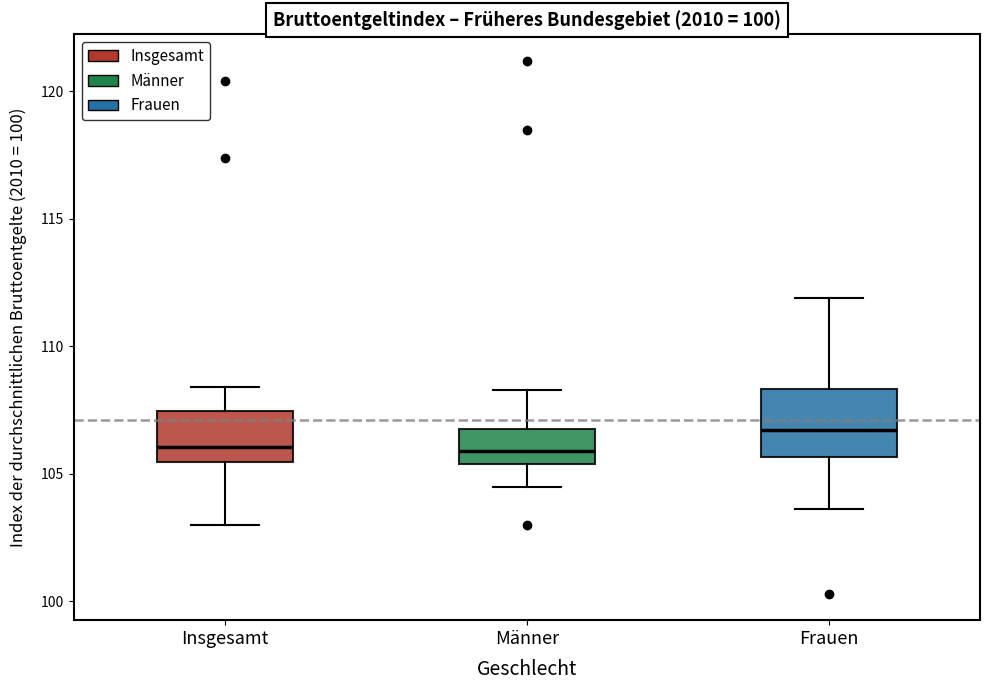

Reading left to right, read every box against the y-axis: the position of its median line, the range the box covers, and the ends of its whiskers. The values are not printed on the chart, so give them approximately, as read against the axis.

Insgesamt: median 106.0, box 105.5 to 107.5, whiskers 103.0 to 108.5
Männer: median 106.0, box 105.5 to 107.0, whiskers 104.5 to 108.5
Frauen: median 106.5, box 105.5 to 108.5, whiskers 103.5 to 112.0